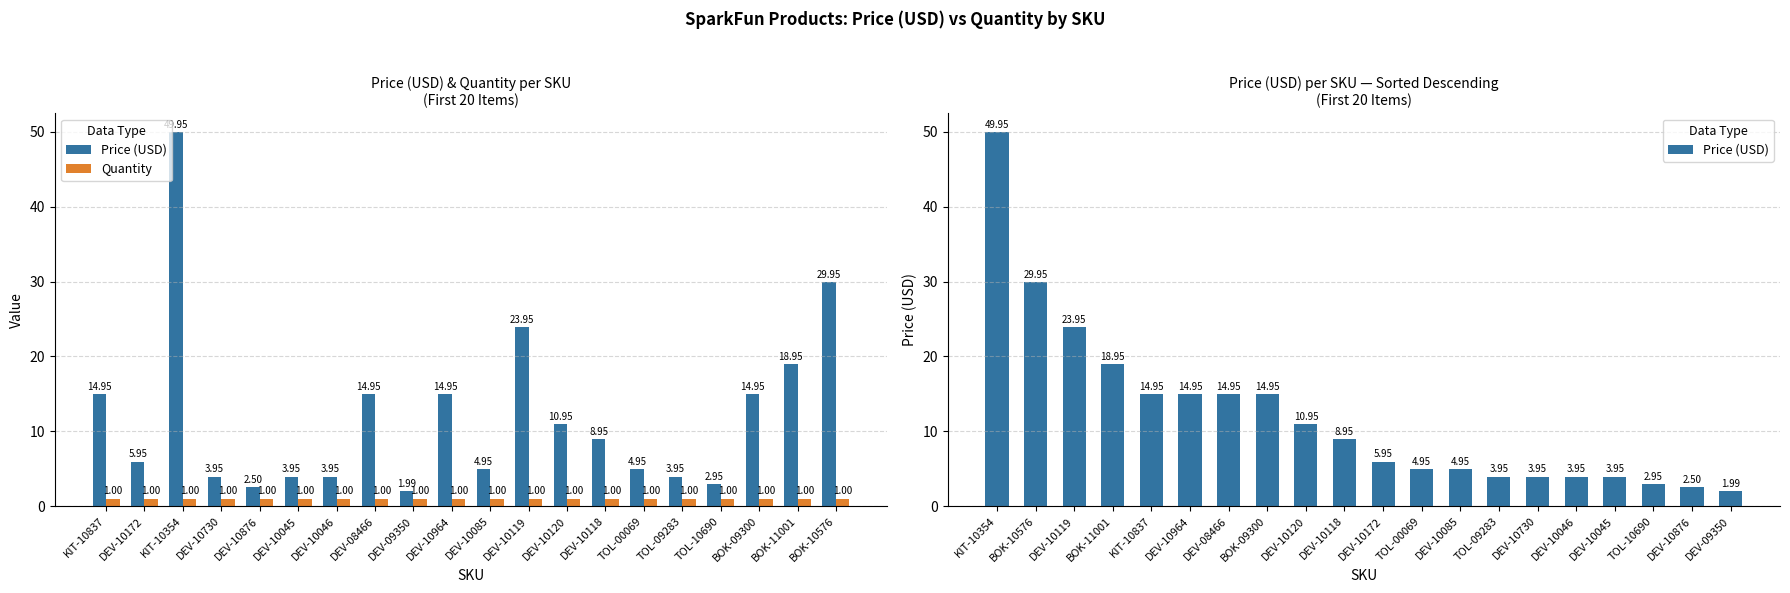

How many groups of bars are there?

20